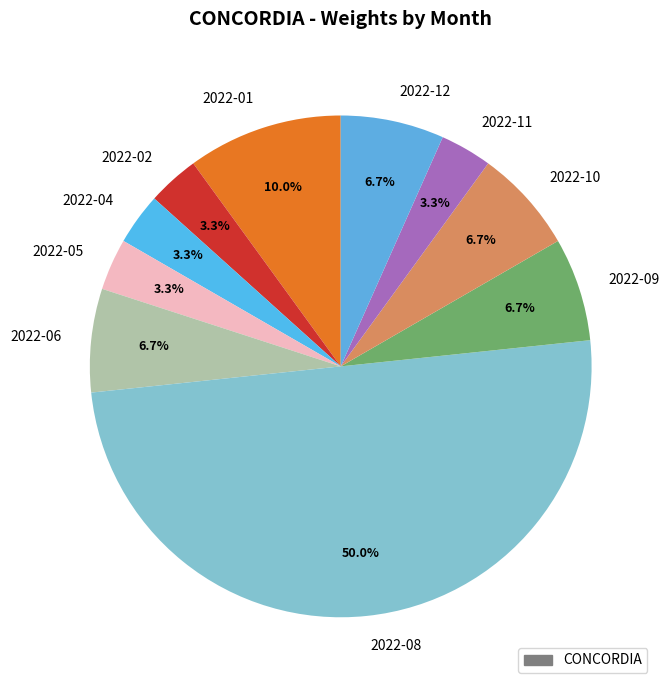

Between 2022-08 and 2022-12, which is larger?

2022-08